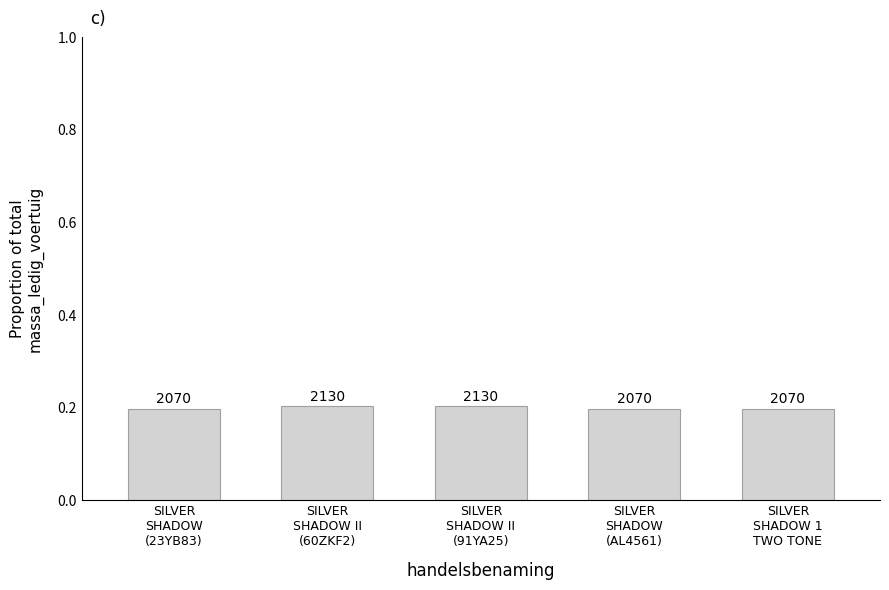

The value at SILVER
SHADOW
(23YB83) is 0.3. True or false?

False